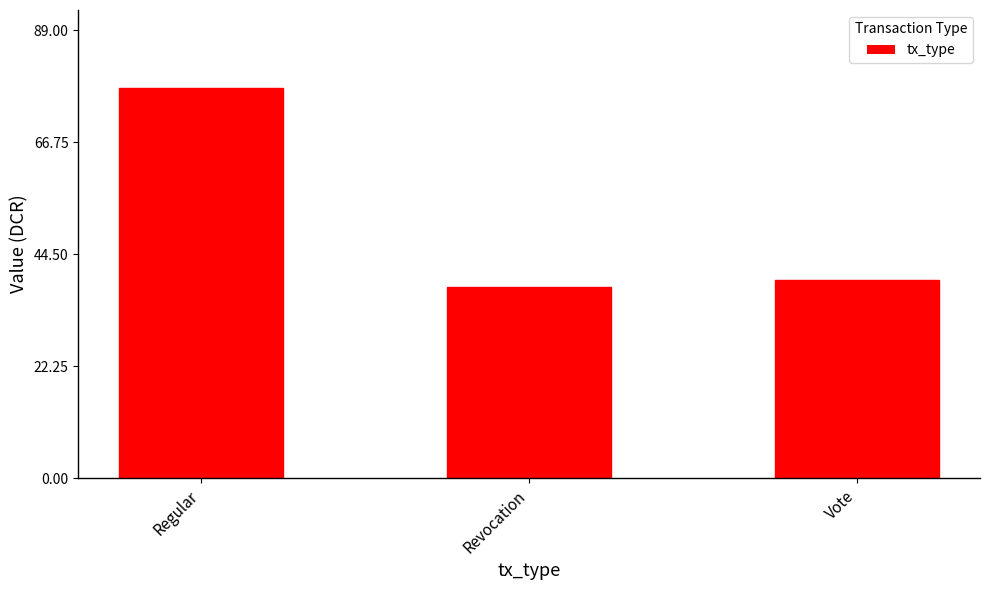

Are the bars grouped side by side (vs. stacked)?

No